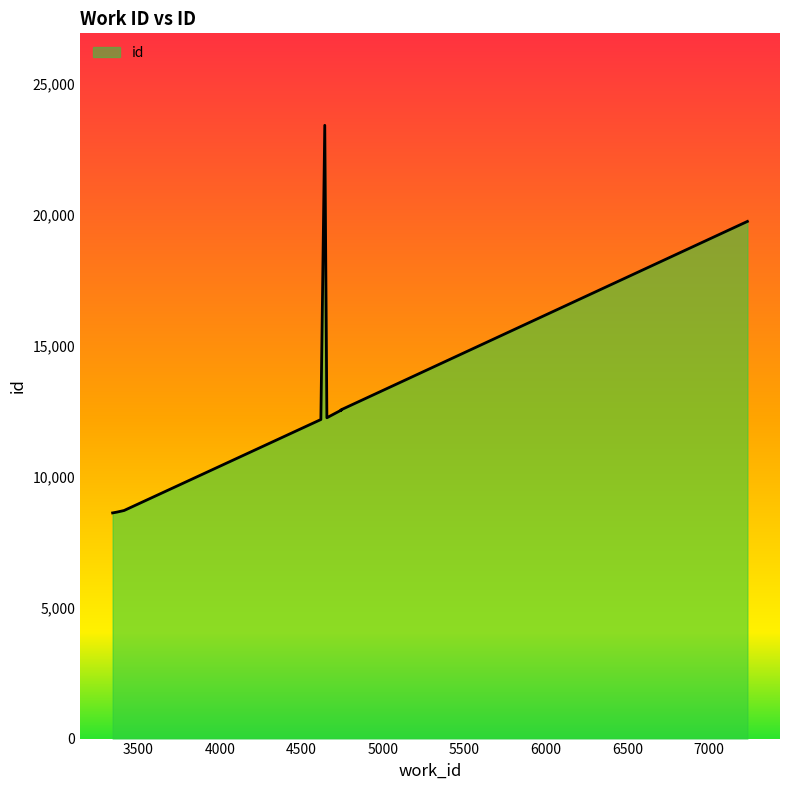

True or false: there are more than 1 points higher than both neighbors.

False